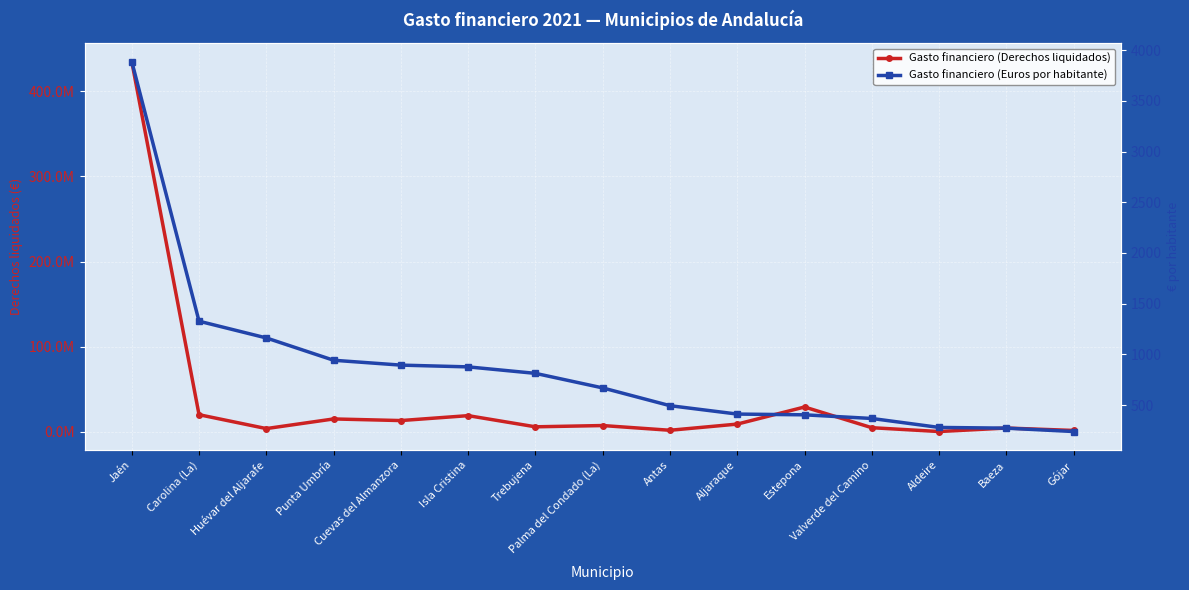

How many lines are shown in the chart?

2